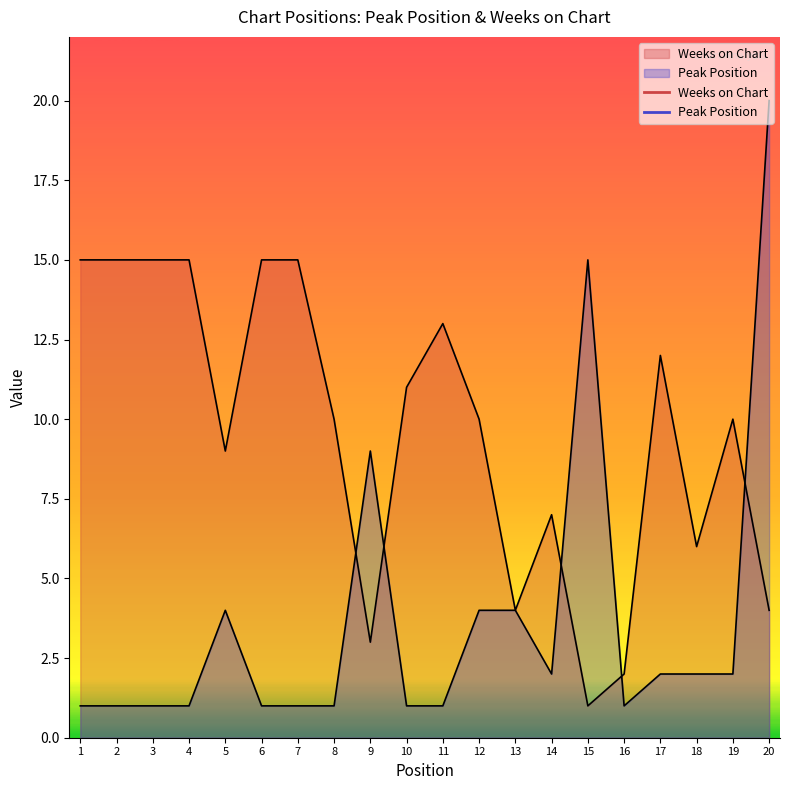

Rank the series by their maximum value, from lowest to highest.

Weeks on Chart, Peak Position